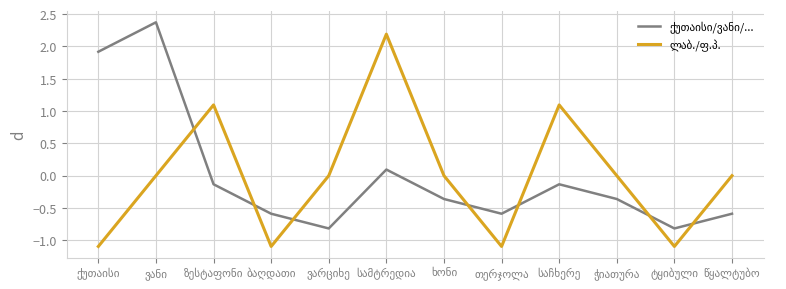

What is the greatest value displayed?

2.4